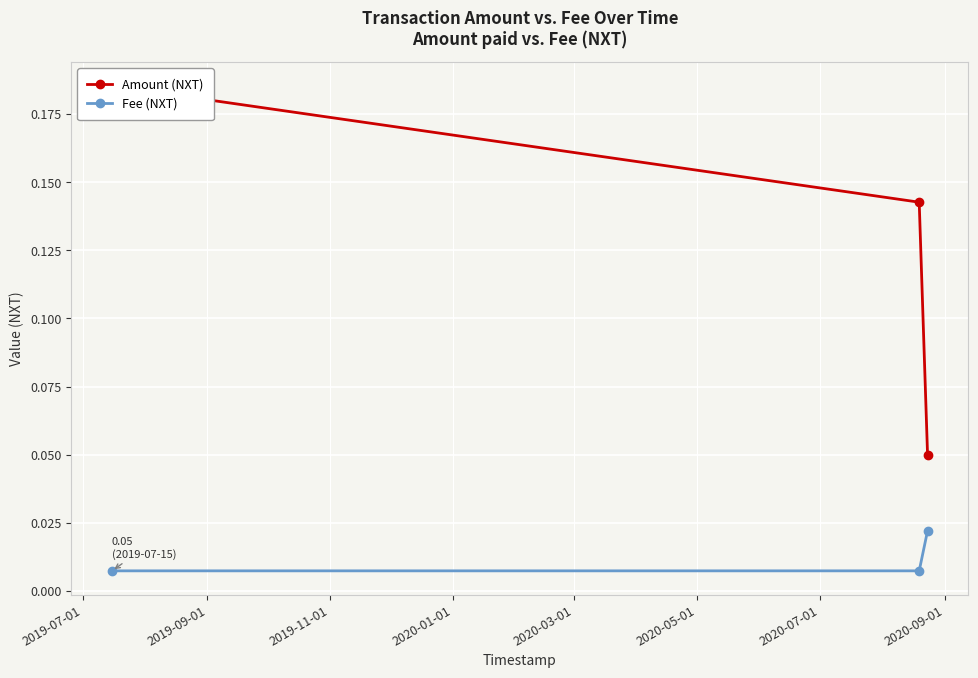

Does the chart display data point markers on the line(s)?

Yes